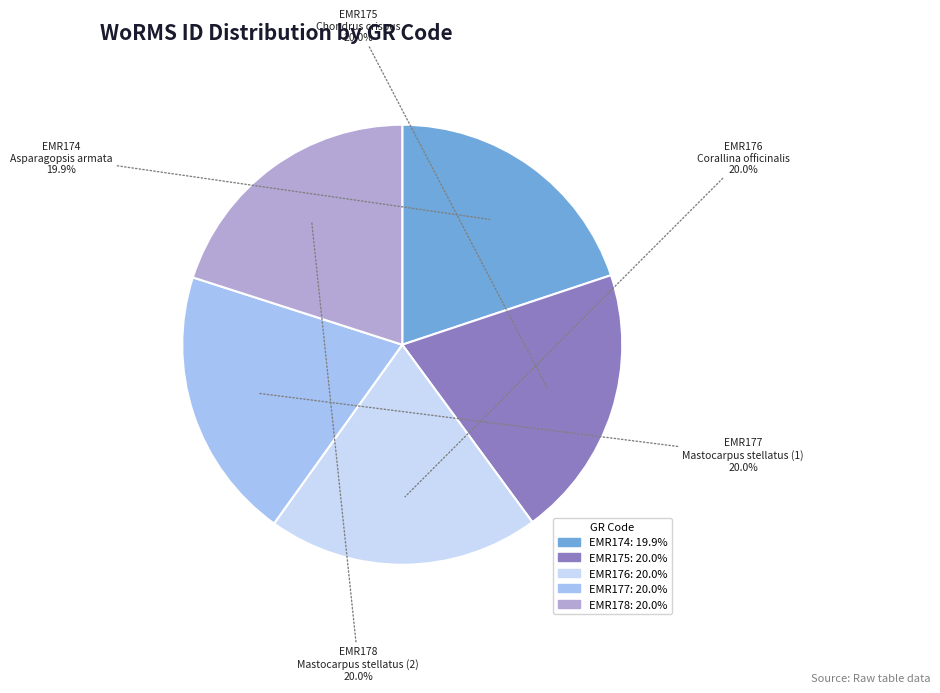

To the nearest percent, what is the average slice percentage?

20%